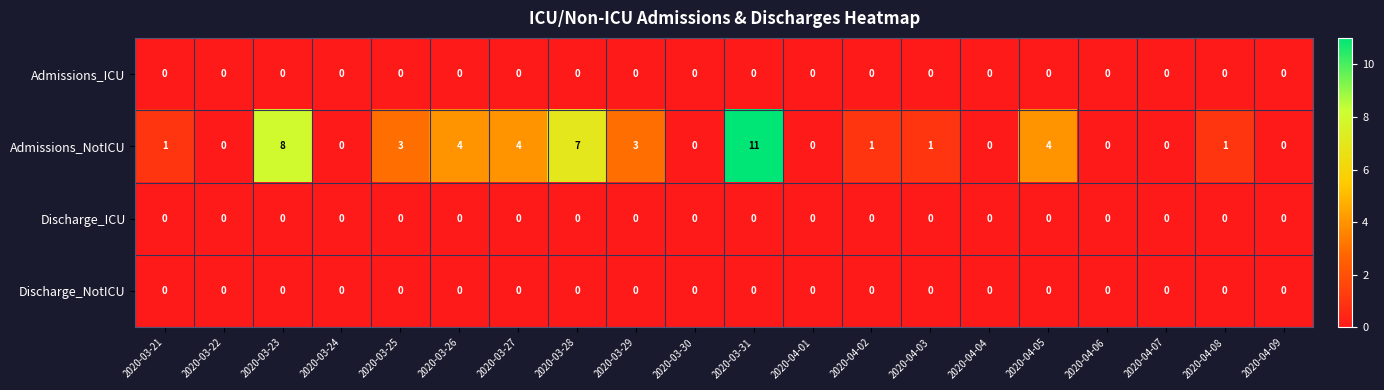

The value of Admissions_NotICU at 2020-03-29 is 3. True or false?

True